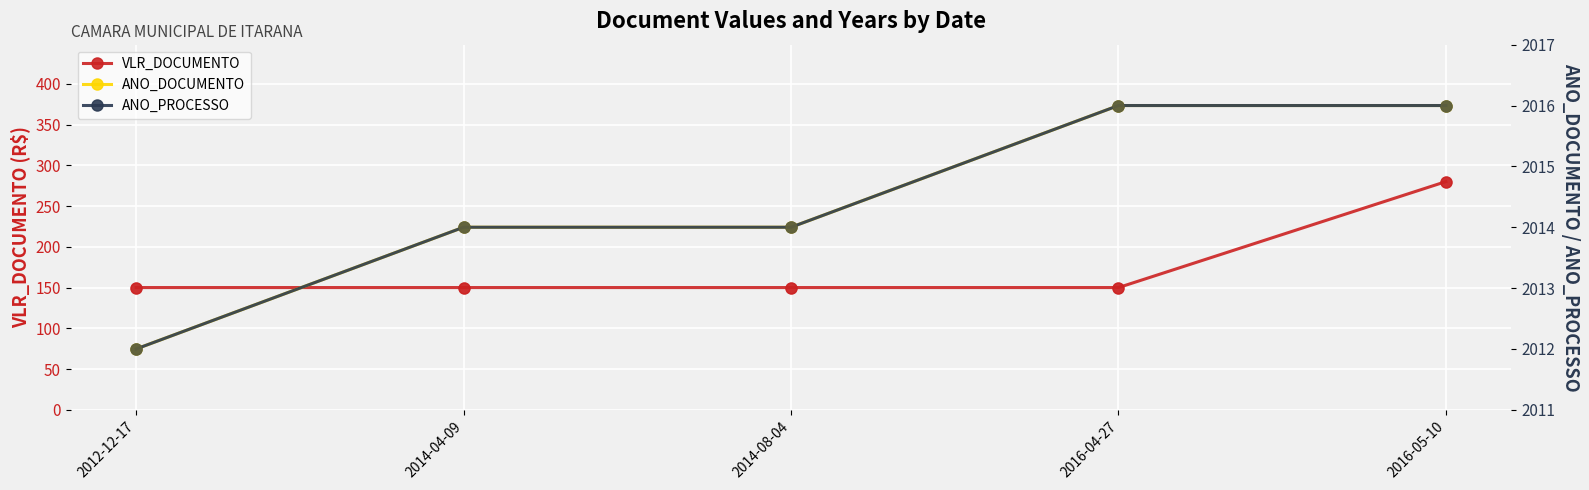

What is the total value across all series at 2014-04-09?

4178